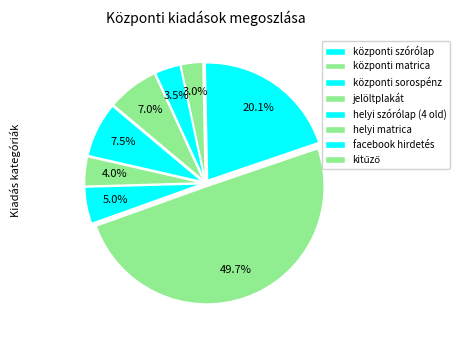

How many slices are in this pie chart?

8